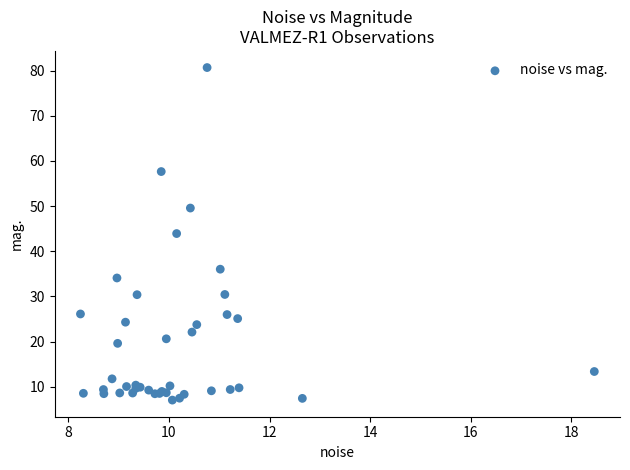

What Y value in the scatter plot is closest to 43?

43.9